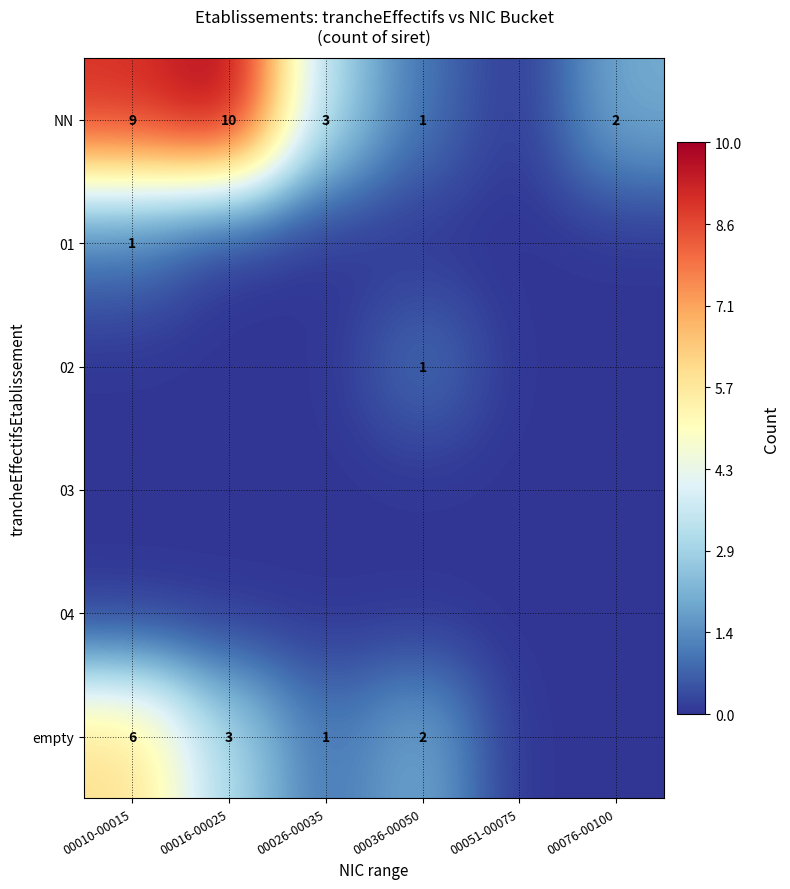

True or false: NN has a value of 3 at 00026-00035.

True